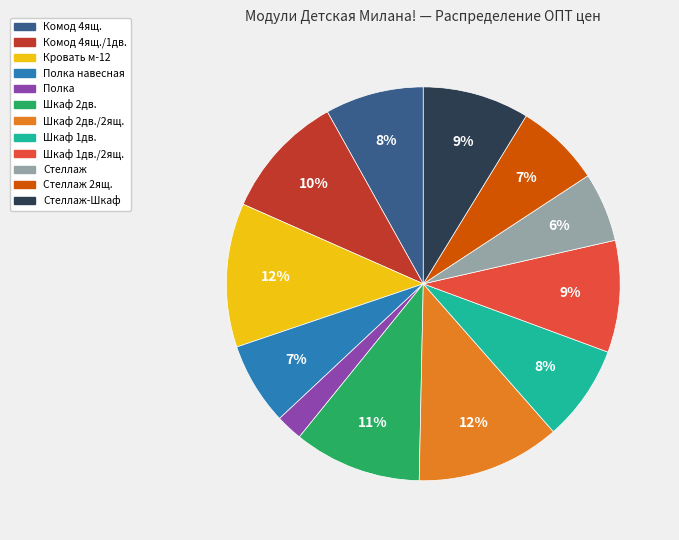

To the nearest percent, what portion does Комод 4ящ. represent?

8%